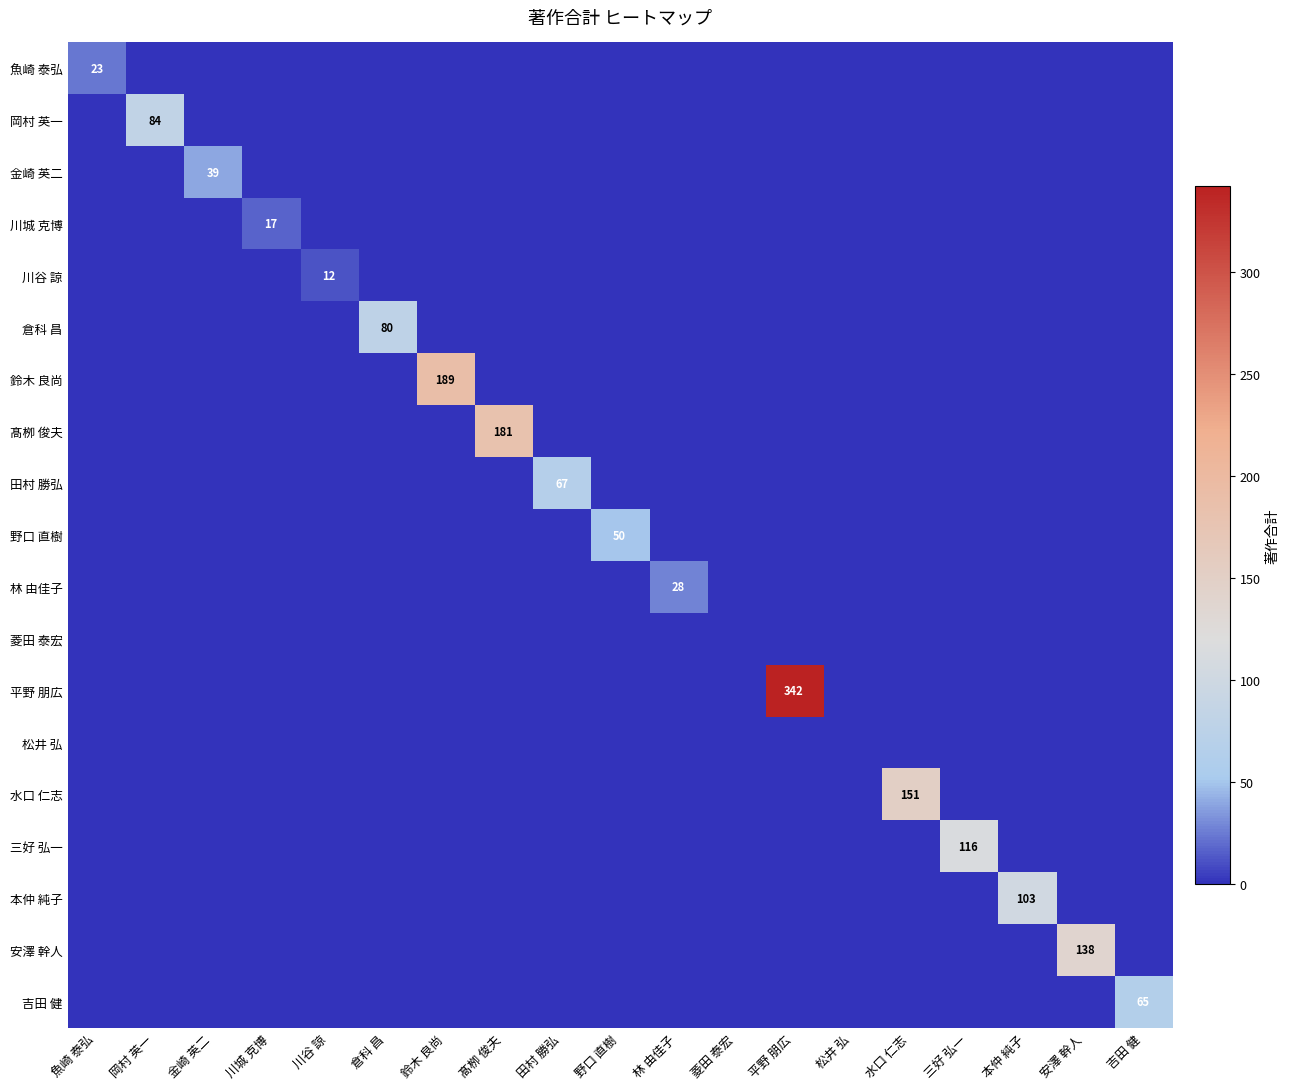

How many values in the 金崎 英二 series exceed 0?

1